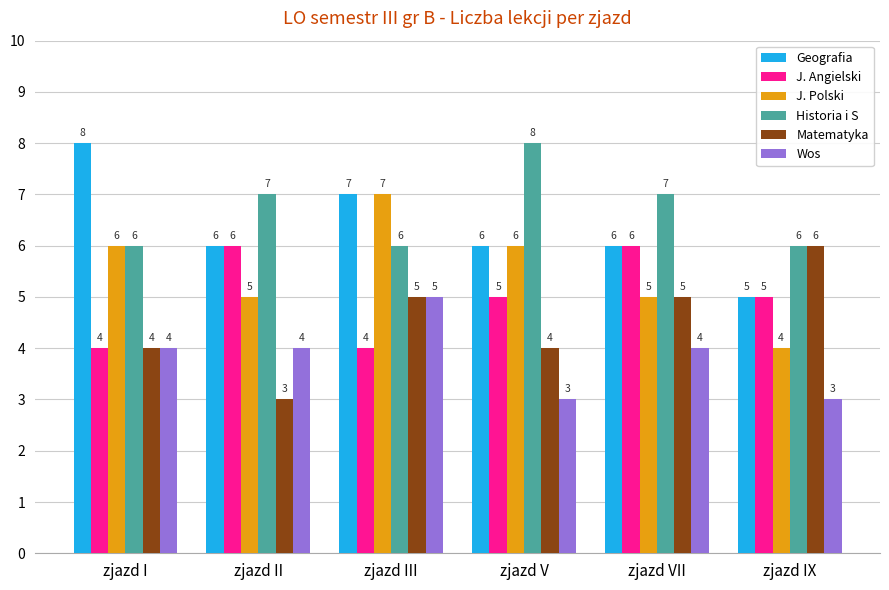

What is the difference between the highest and lowest values at zjazd I?

4